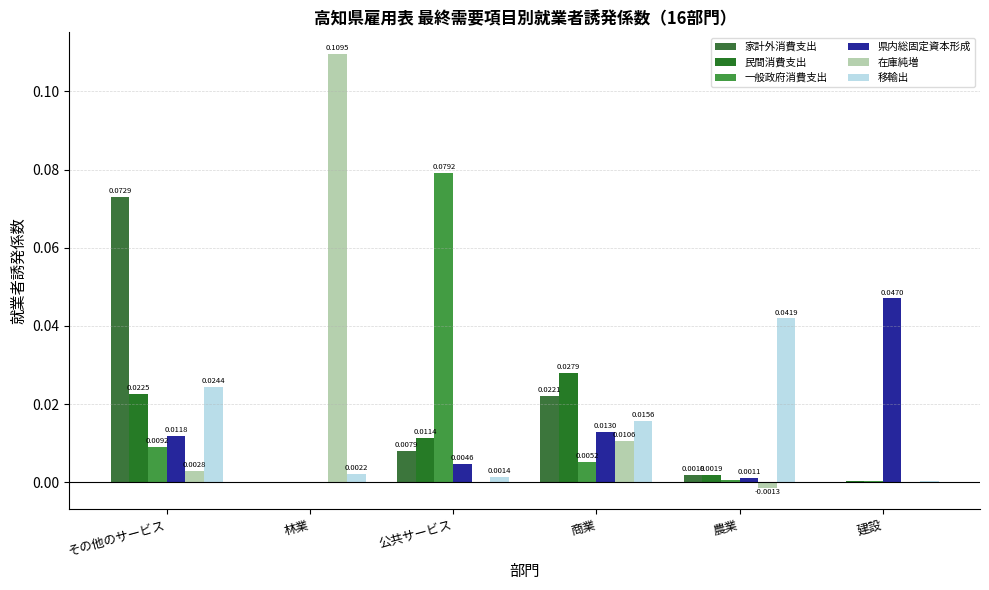

What is the greatest value displayed?

0.1